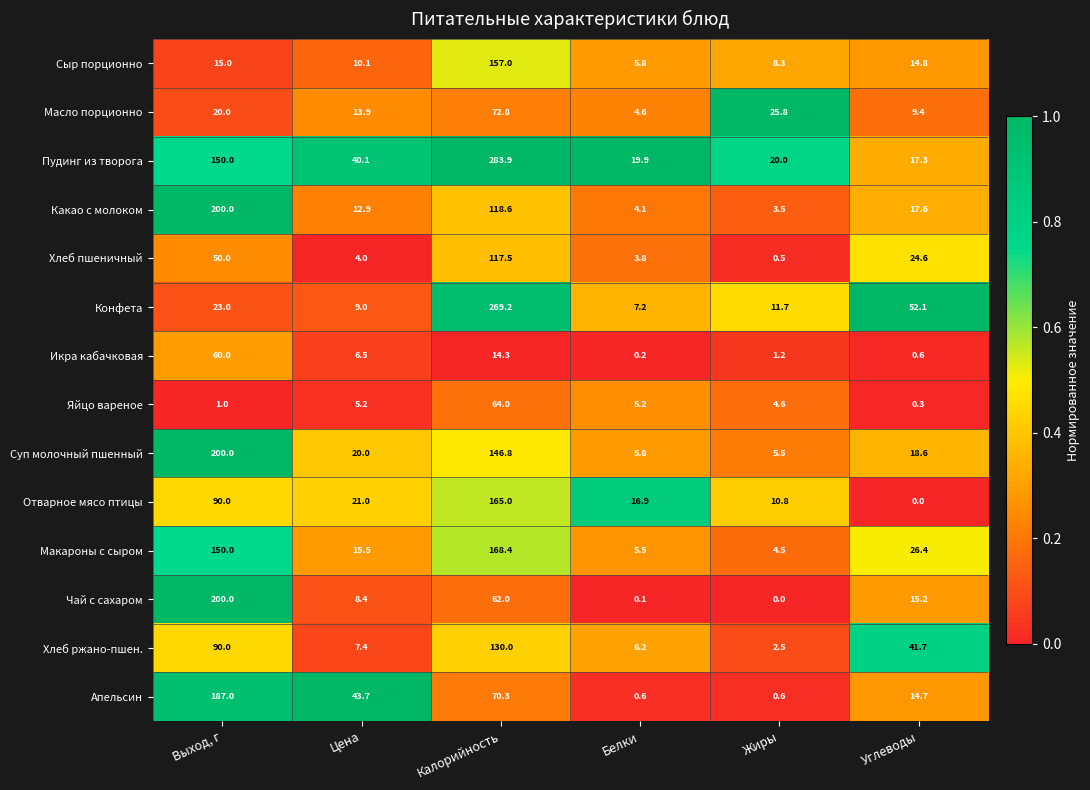

Which series has the largest range (max minus min)?

Пудинг из творога